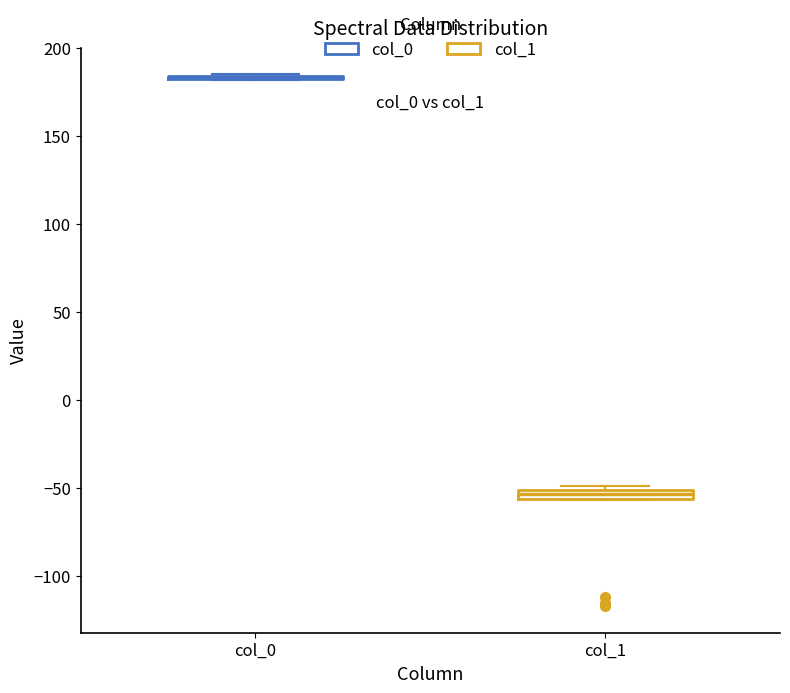

Where is the upper edge of the box for col_1 on the y-axis? The values are not printed on the chart, so give them approximately, as read against the axis.

-50